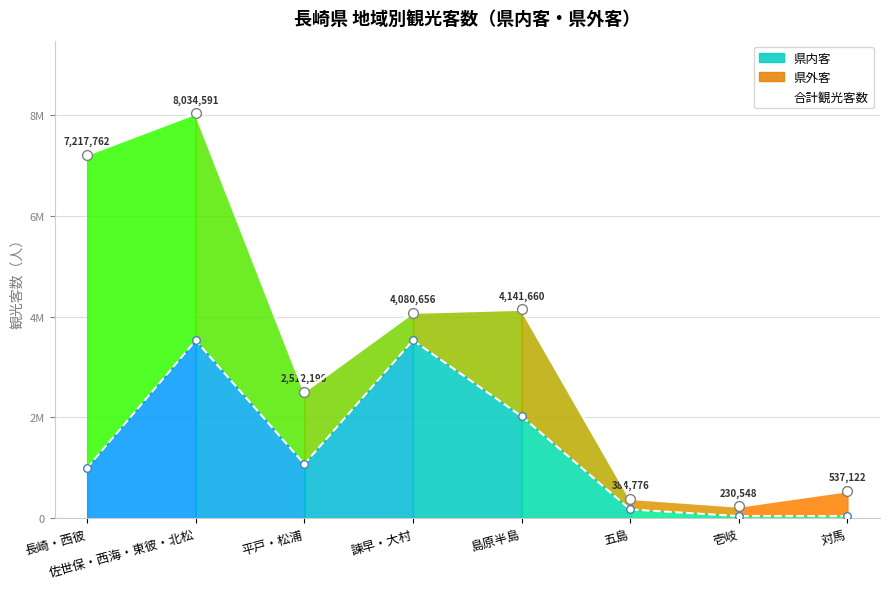

Which series reaches the maximum Y coordinate?

合計観光客数